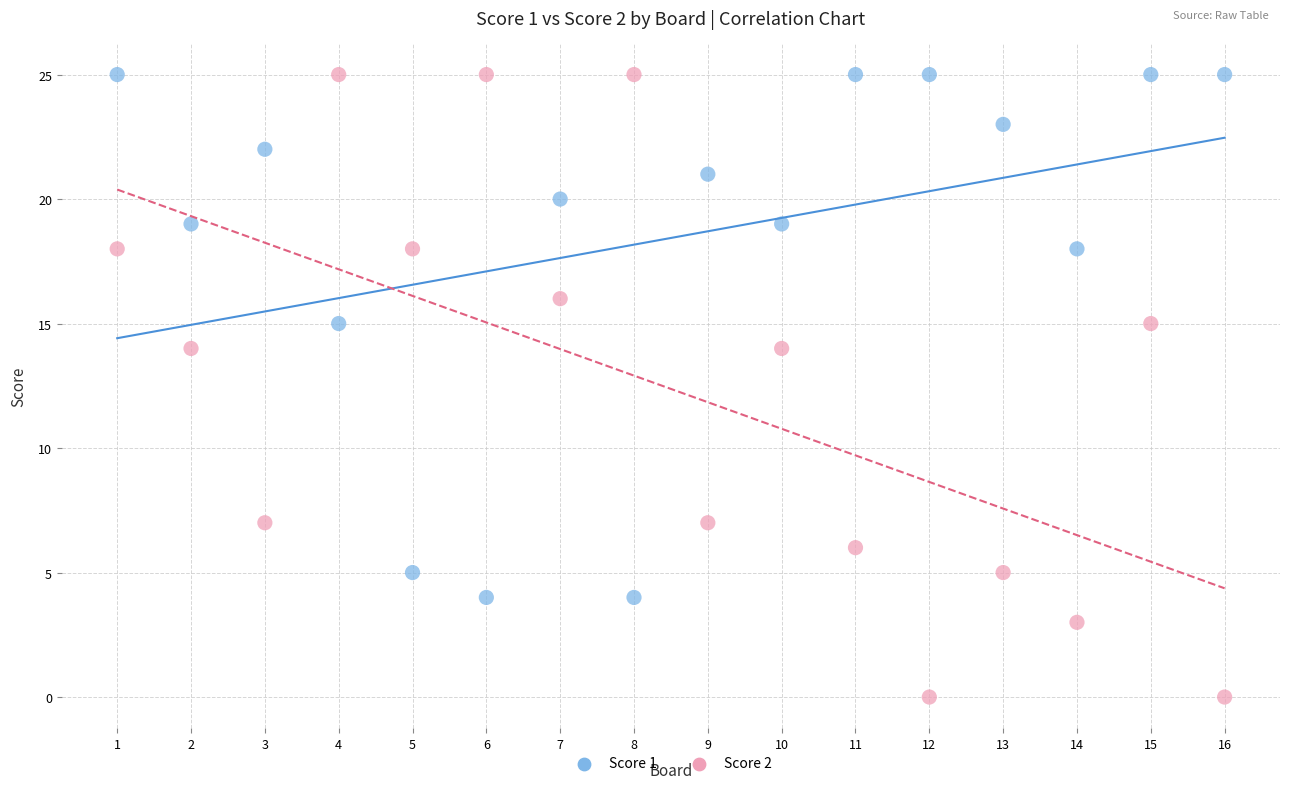

Which series contains the lowest Y value?

Score 2